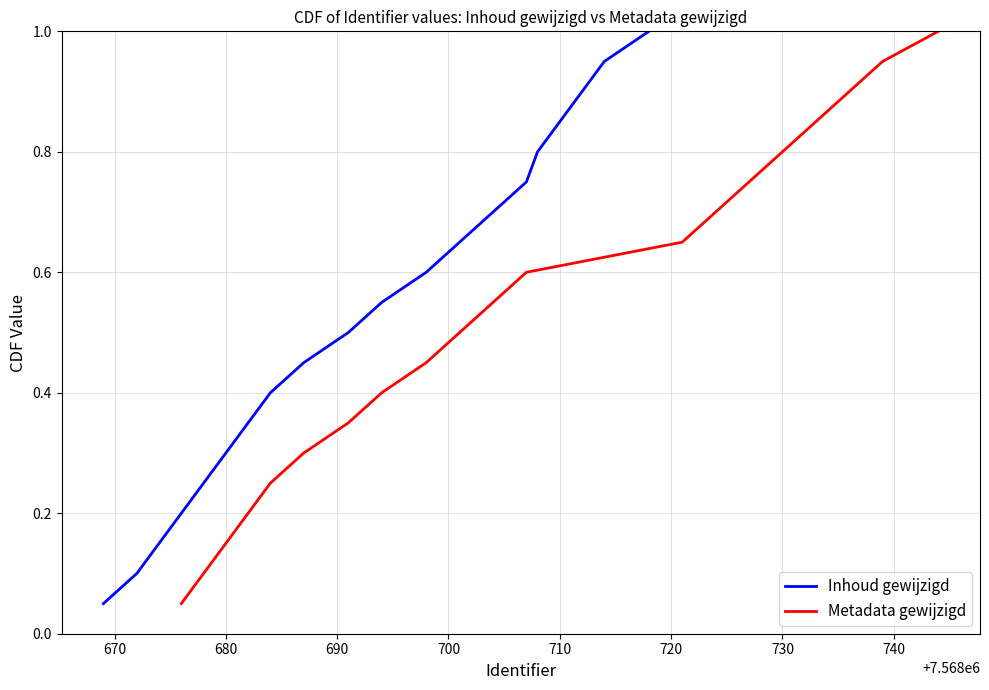

At how many categories does at least one series exceed 0?

20